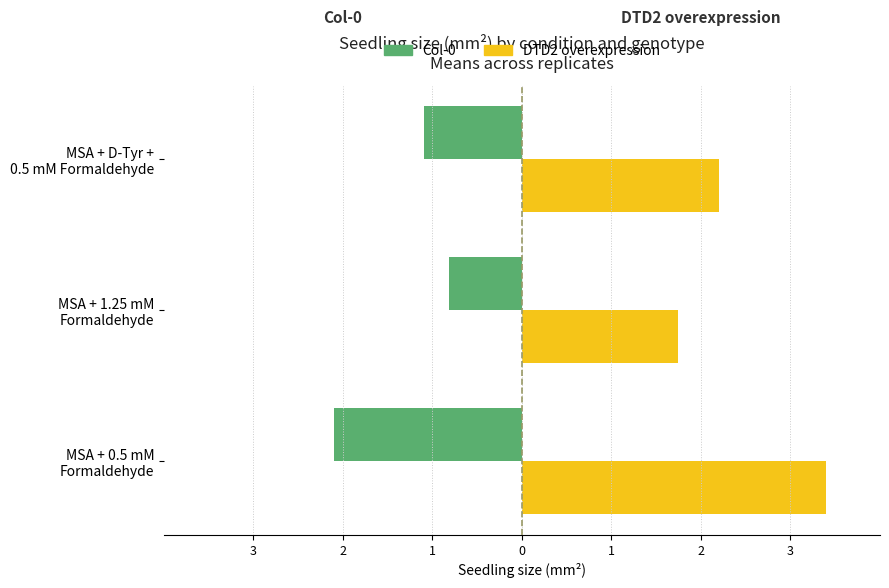

What is the average value of the DTD2 overexpression series?

2.4